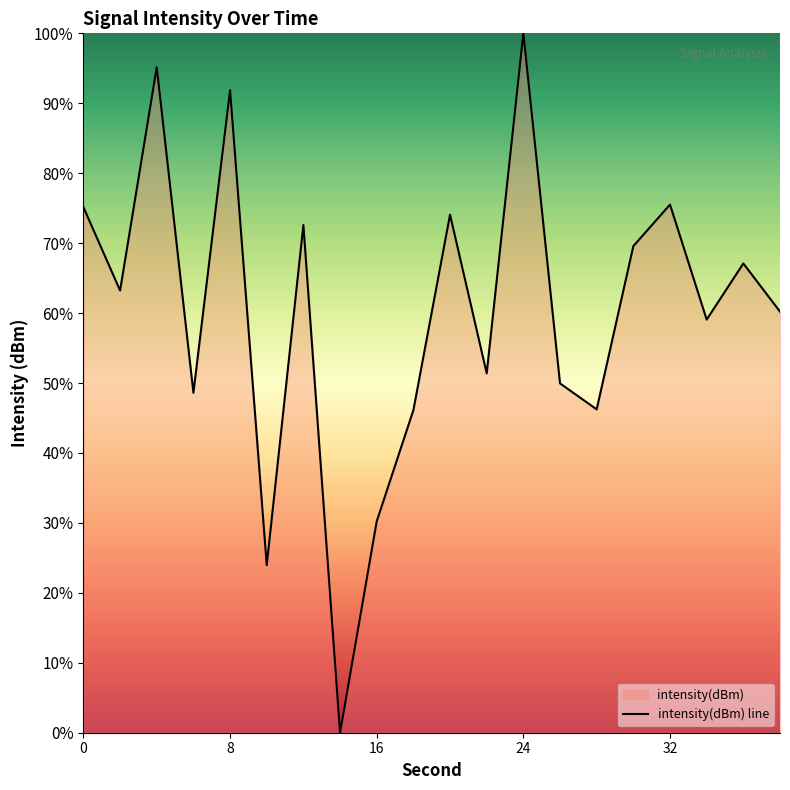

Rank the categories by value from highest to lowest.

24, 4, 8, 32, 0, 20, 12, 30, 36, 2, 38, 34, 22, 26, 6, 28, 18, 16, 10, 14